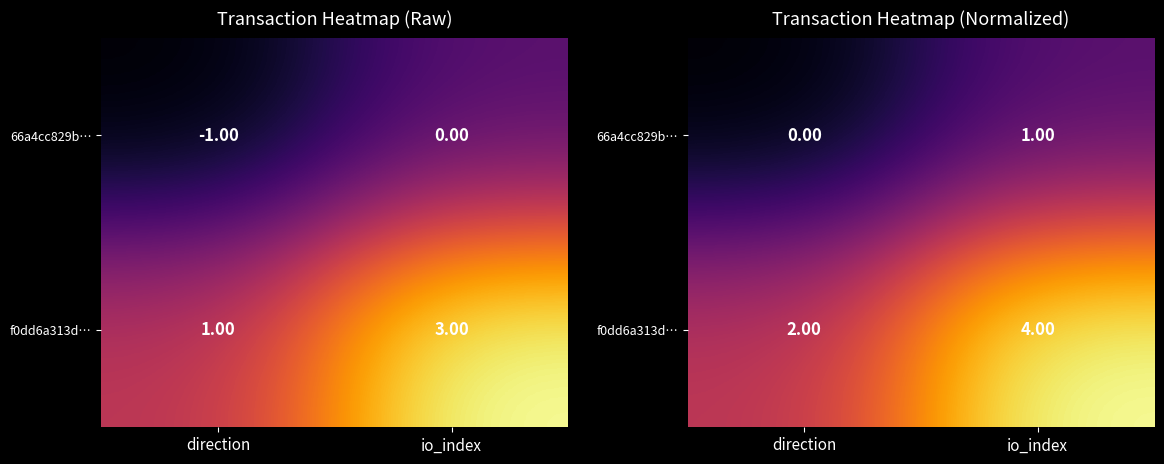

Which series has the largest range (max minus min)?

f0dd6a313d…